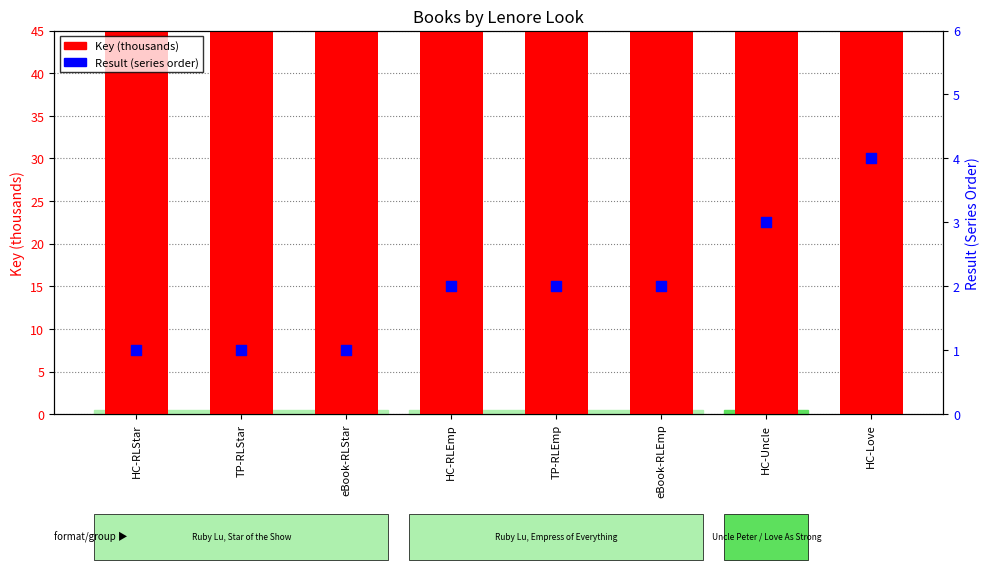

At which category is the sum across all series the highest?

HC-RLStar